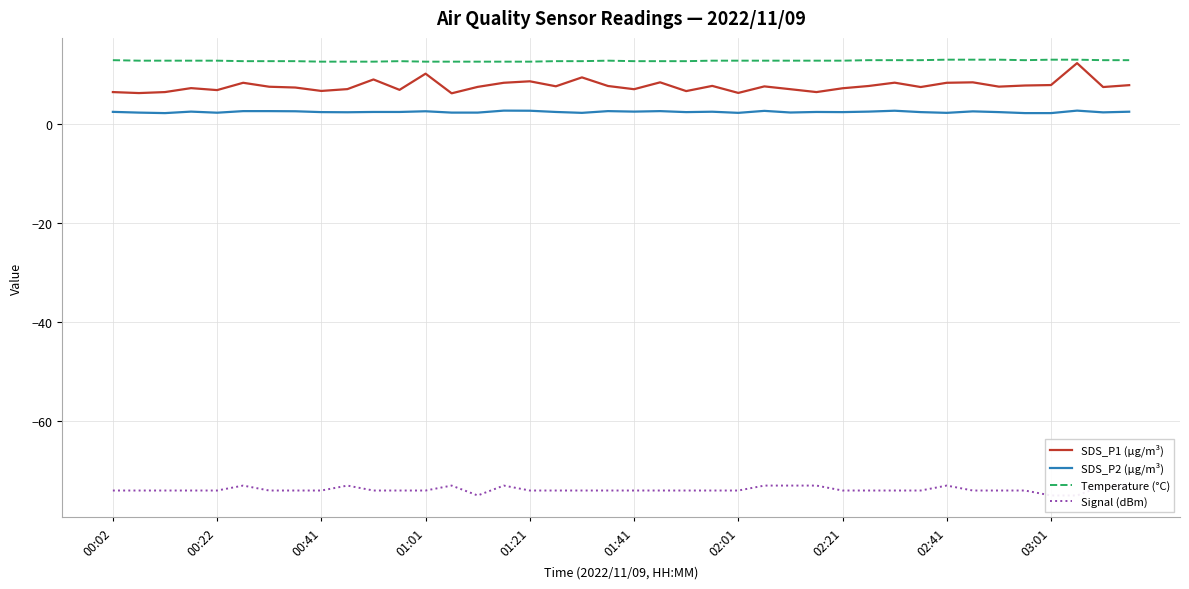

True or false: Temperature (°C) and Signal (dBm) cross at least once.

False